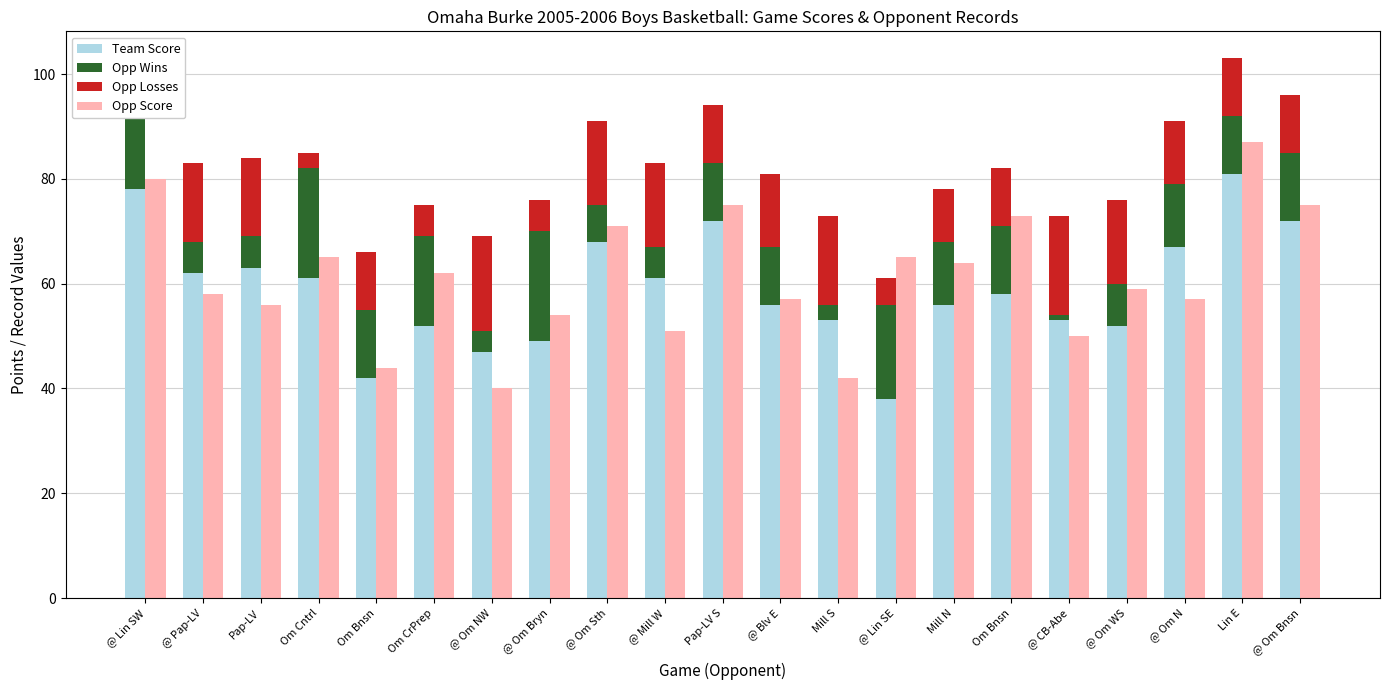

How many groups of bars are there?

21